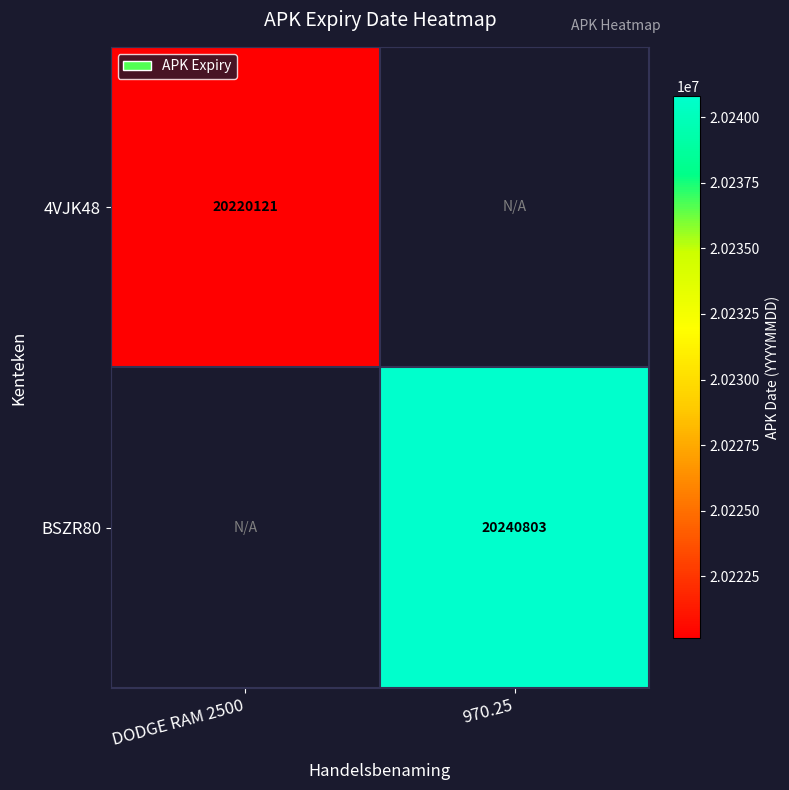

The 4VJK48 series shows 4875252 at DODGE RAM 2500. True or false?

False